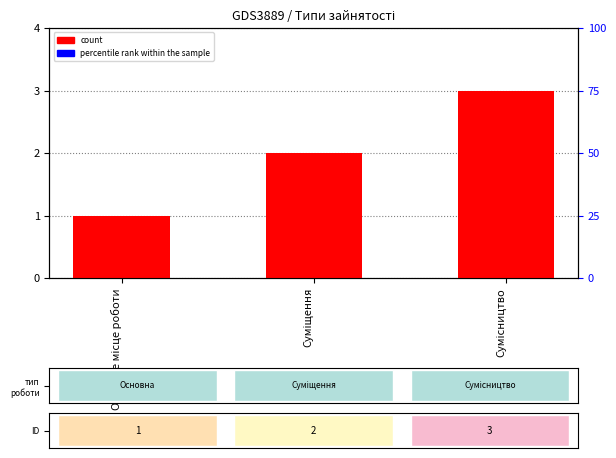

What is the average value of the Ідентифікатор series?

2.0